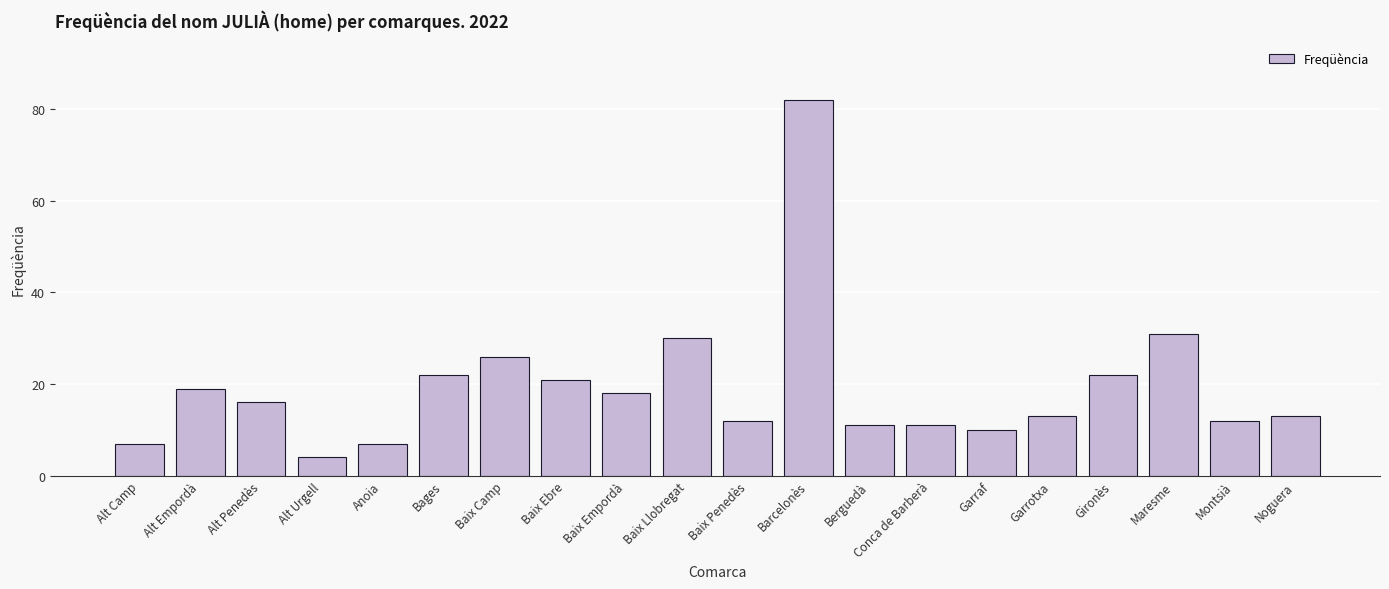

What is the sum of all values?

387